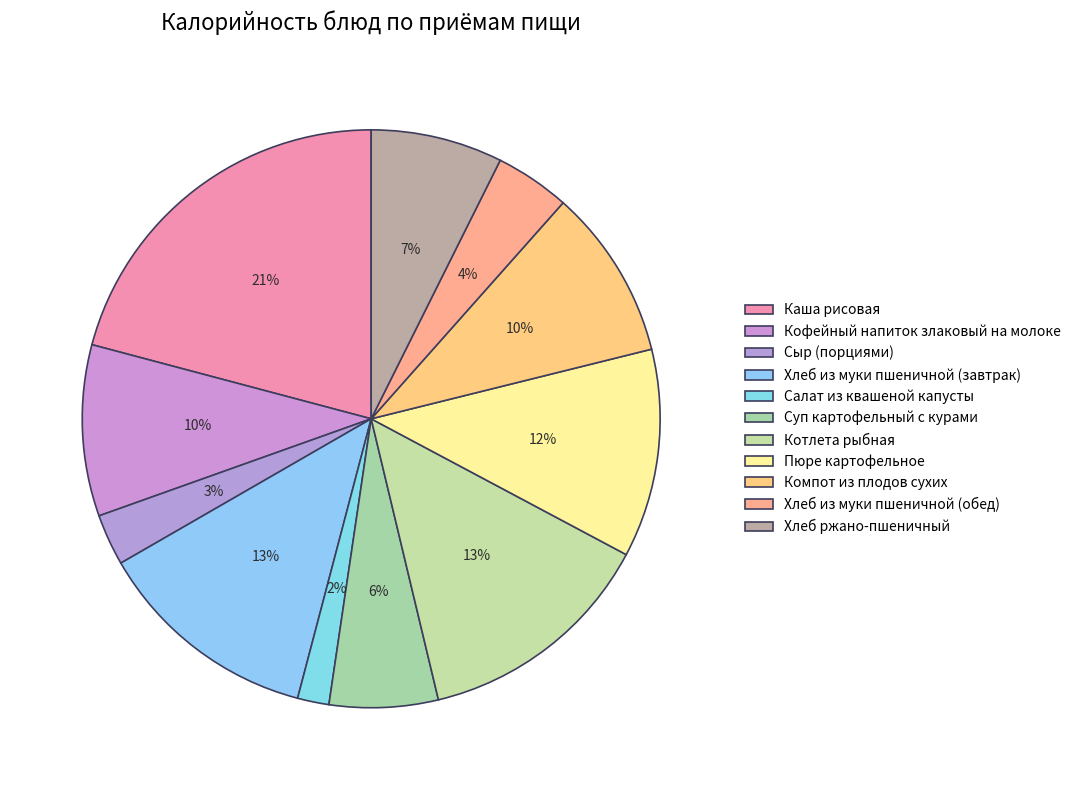

Approximately how many times larger is the value at Пюре картофельное compared to Хлеб ржано-пшеничный?

1.6